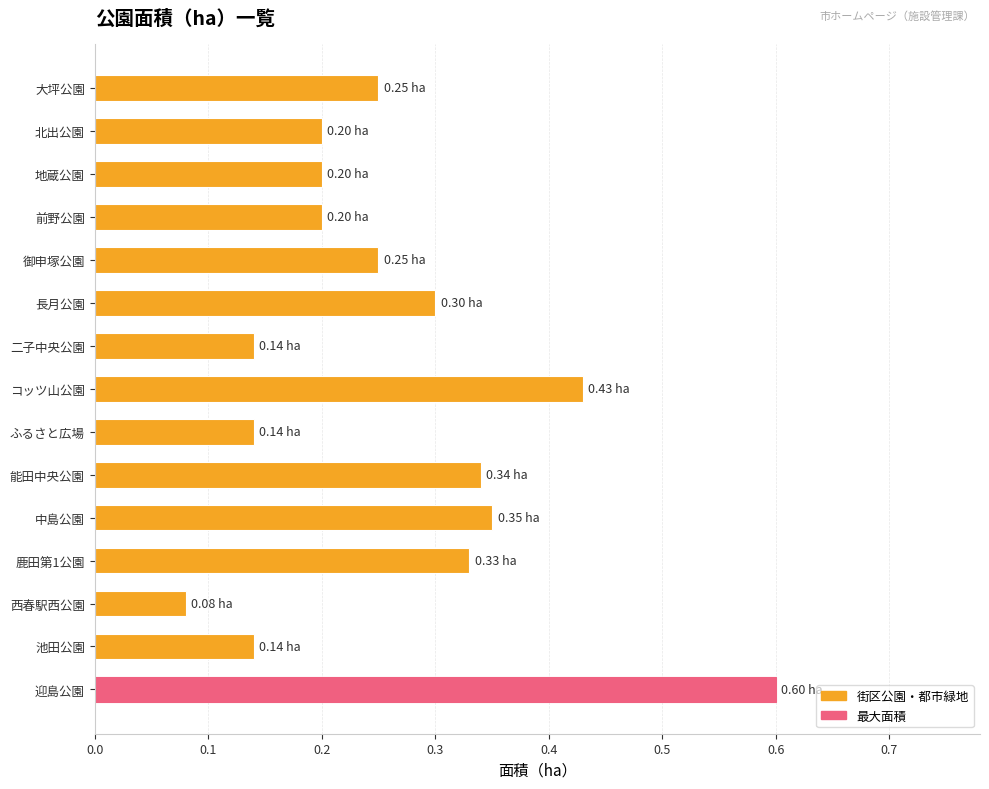

What is the sum of all values?

4.0